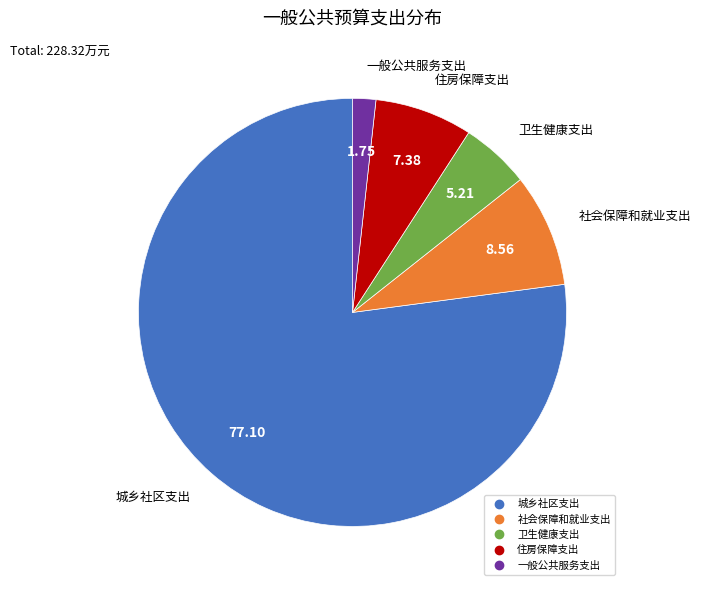

Is it true that 社会保障和就业支出 is 19% of the pie?

False